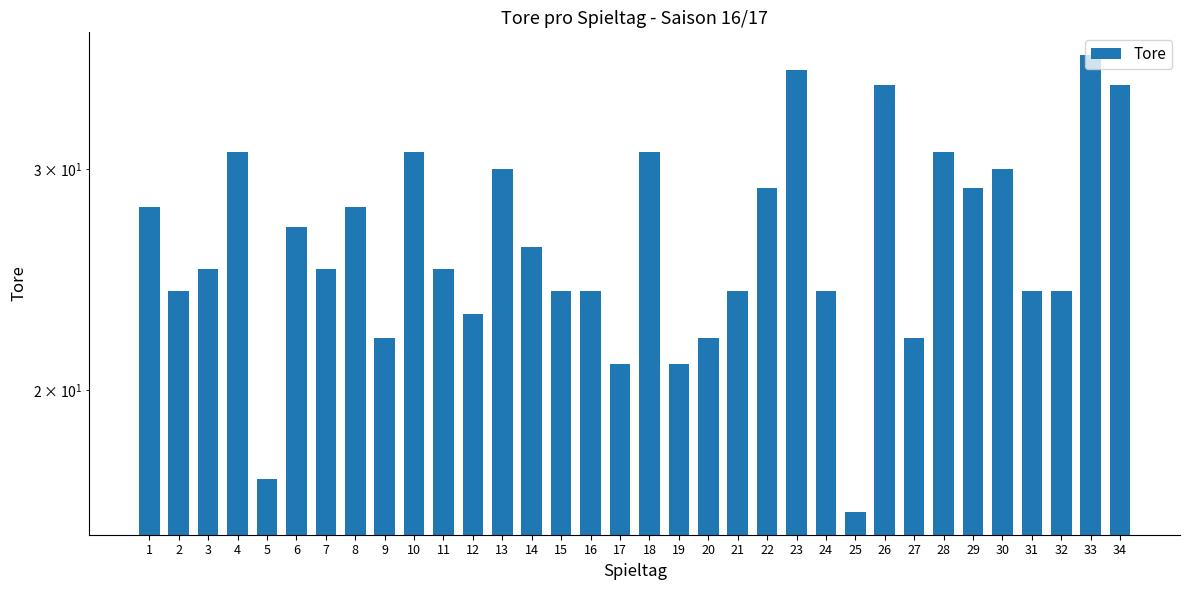

List the labels in order of value, smallest first.

25, 5, 17, 19, 9, 20, 27, 12, 2, 15, 16, 21, 24, 31, 32, 3, 7, 11, 14, 6, 1, 8, 22, 29, 13, 30, 4, 10, 18, 28, 26, 34, 23, 33